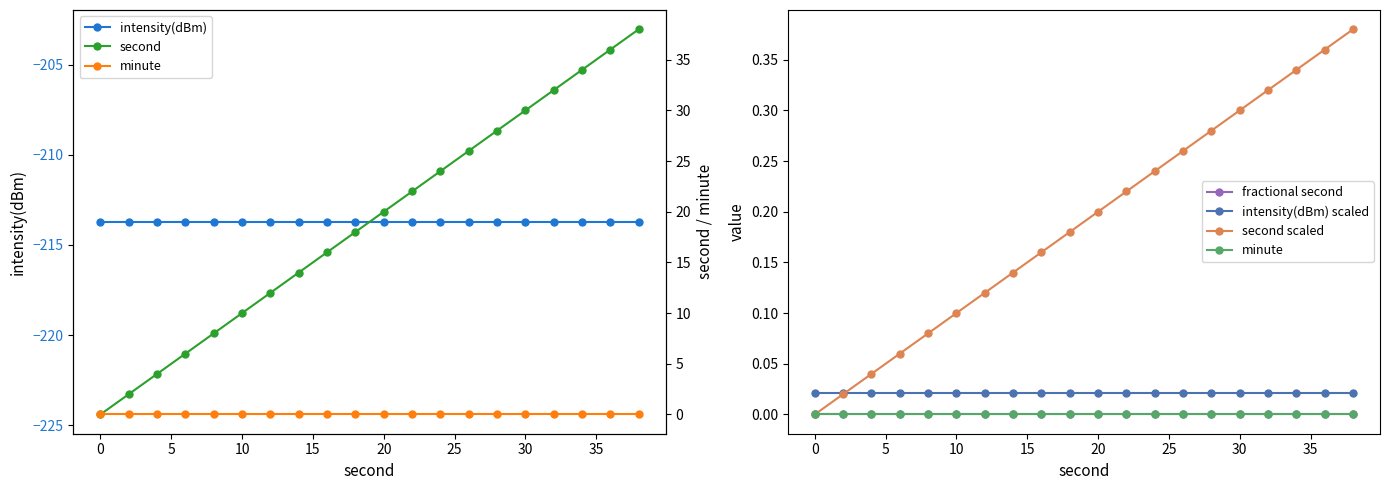

At how many categories does at least one series exceed 2?

18